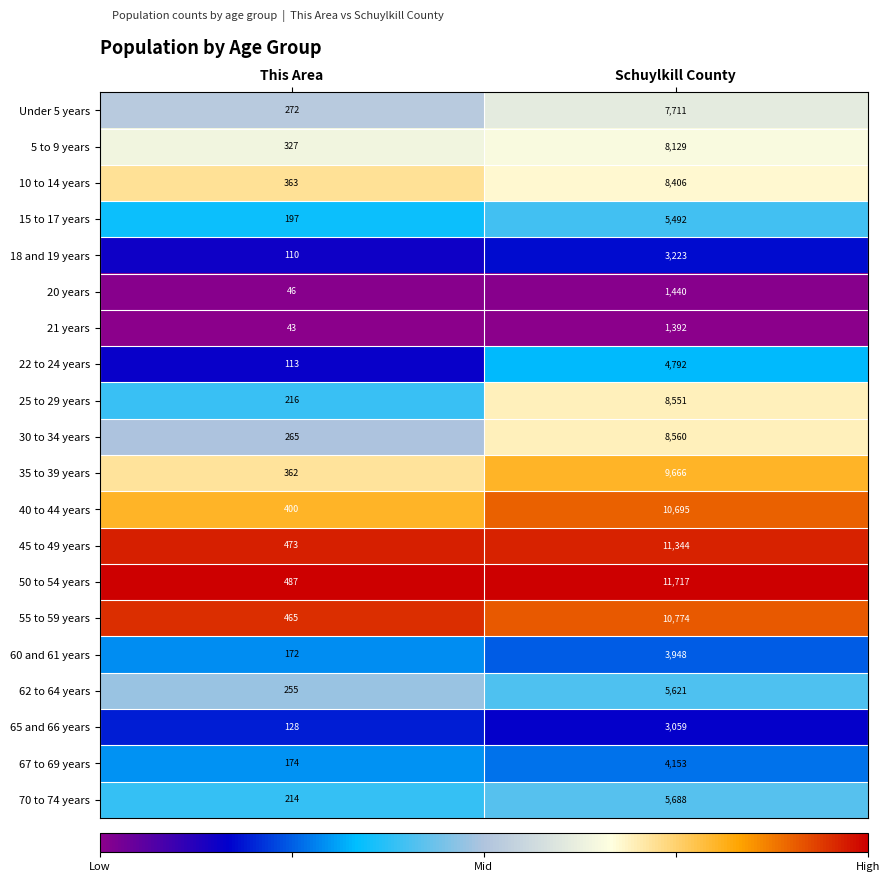

Rank the categories by 18 and 19 years value from highest to lowest.

Schuylkill County, This Area